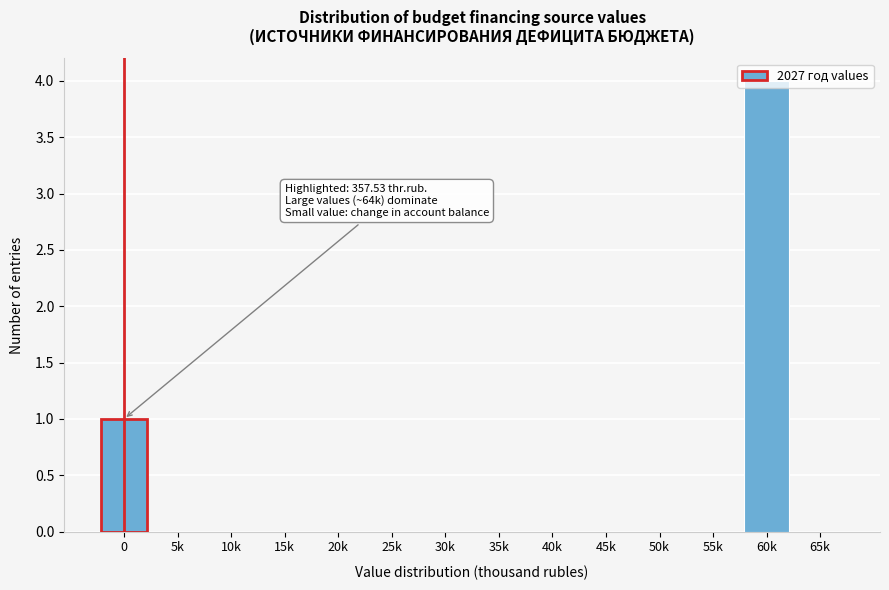

The chart shows a value of 0 at 65k. True or false?

True